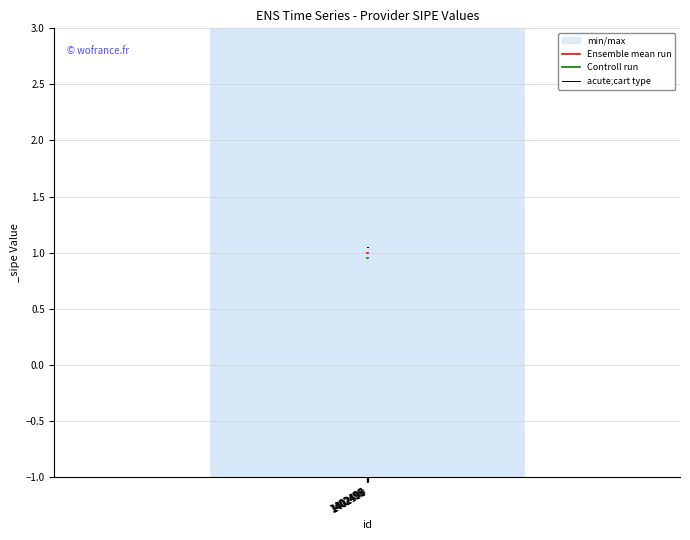

Is the value of Ensemble mean run at 1402496 greater than the value of Controll run at 1402498?

Yes